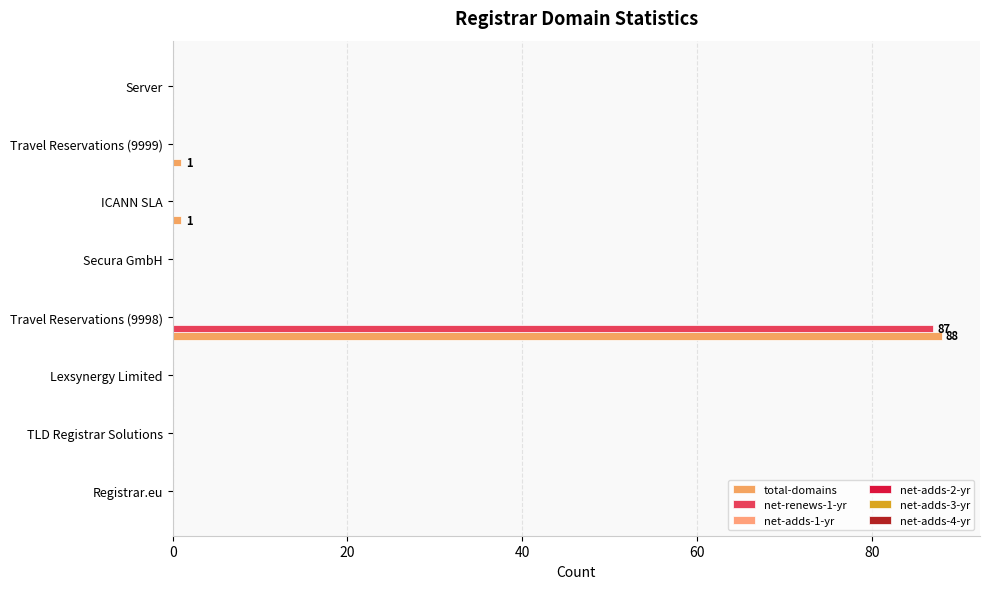

Which series has the largest total across all categories?

total-domains